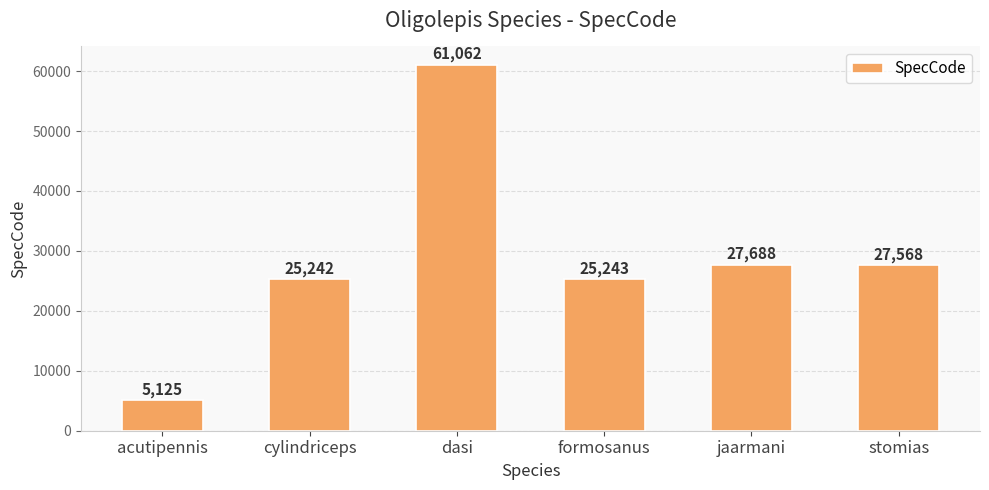

Reading left to right, what are all the values shown in this chart?

acutipennis=5125	cylindriceps=25242	dasi=61062	formosanus=25243	jaarmani=27688	stomias=27568